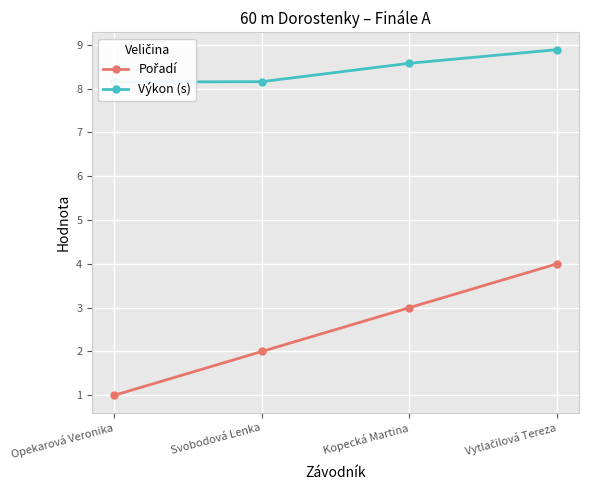

What is the sum of the Pořadí values at Opekarová Veronika and Svobodová Lenka?

3.0